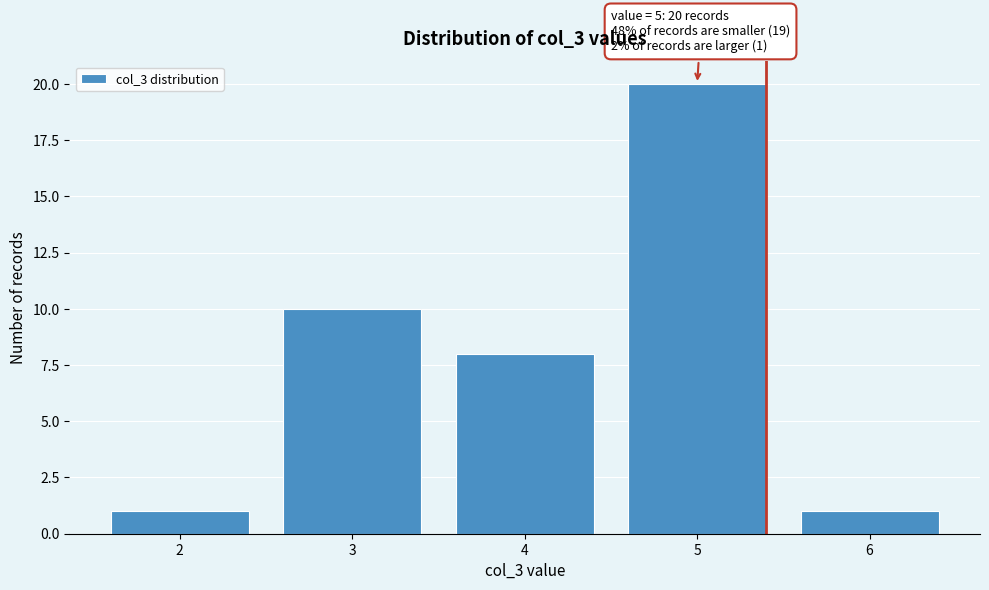

Reading left to right, extract all data points from this chart.

2=1	3=10	4=8	5=20	6=1